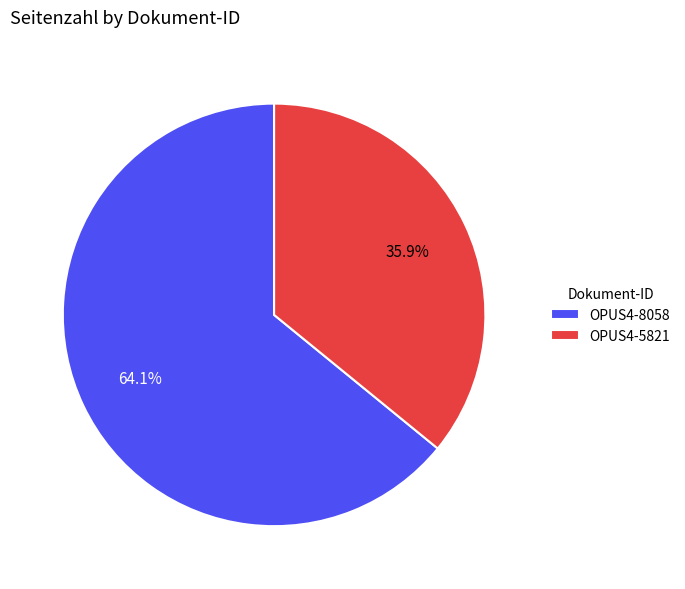

Rank the categories by value from lowest to highest.

OPUS4-5821, OPUS4-8058